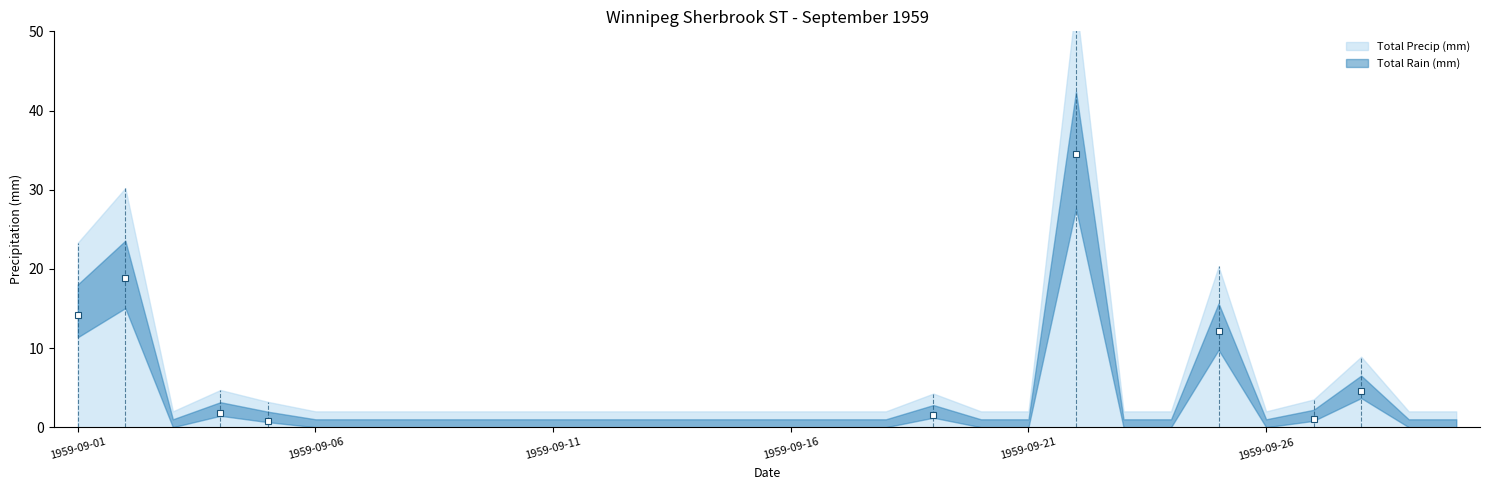

Reading left to right, list all the values displayed in this chart.

Total Rain (mm): 1959-09-01=14.2	1959-09-02=18.8	1959-09-03=0.0	1959-09-04=1.8	1959-09-05=0.8	1959-09-06=0.0	1959-09-07=0.0	1959-09-08=0.0	1959-09-09=0.0	1959-09-10=0.0	1959-09-11=0.0	1959-09-12=0.0	1959-09-13=0.0	1959-09-14=0.0	1959-09-15=0.0	1959-09-16=0.0	1959-09-17=0.0	1959-09-18=0.0	1959-09-19=1.5	1959-09-20=0.0	1959-09-21=0.0	1959-09-22=34.5	1959-09-23=0.0	1959-09-24=0.0	1959-09-25=12.2	1959-09-26=0.0	1959-09-27=1.0	1959-09-28=4.6	1959-09-29=0.0	1959-09-30=0.0
Total Precip (mm): 1959-09-01=14.2	1959-09-02=18.8	1959-09-03=0.0	1959-09-04=1.8	1959-09-05=0.8	1959-09-06=0.0	1959-09-07=0.0	1959-09-08=0.0	1959-09-09=0.0	1959-09-10=0.0	1959-09-11=0.0	1959-09-12=0.0	1959-09-13=0.0	1959-09-14=0.0	1959-09-15=0.0	1959-09-16=0.0	1959-09-17=0.0	1959-09-18=0.0	1959-09-19=1.5	1959-09-20=0.0	1959-09-21=0.0	1959-09-22=34.5	1959-09-23=0.0	1959-09-24=0.0	1959-09-25=12.2	1959-09-26=0.0	1959-09-27=1.0	1959-09-28=4.6	1959-09-29=0.0	1959-09-30=0.0